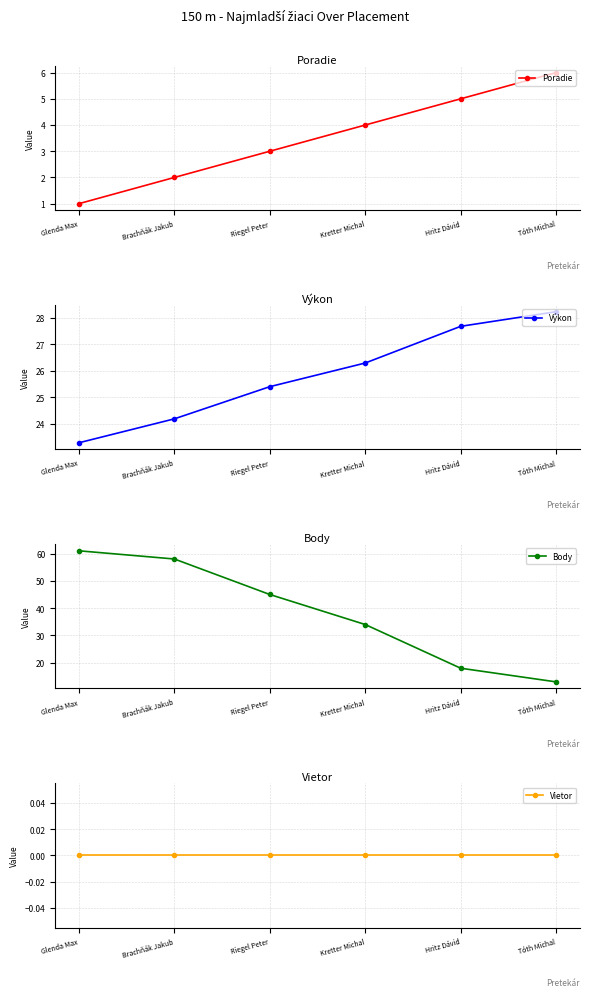

What is the total value across all series at Hritz Dávid?

50.7